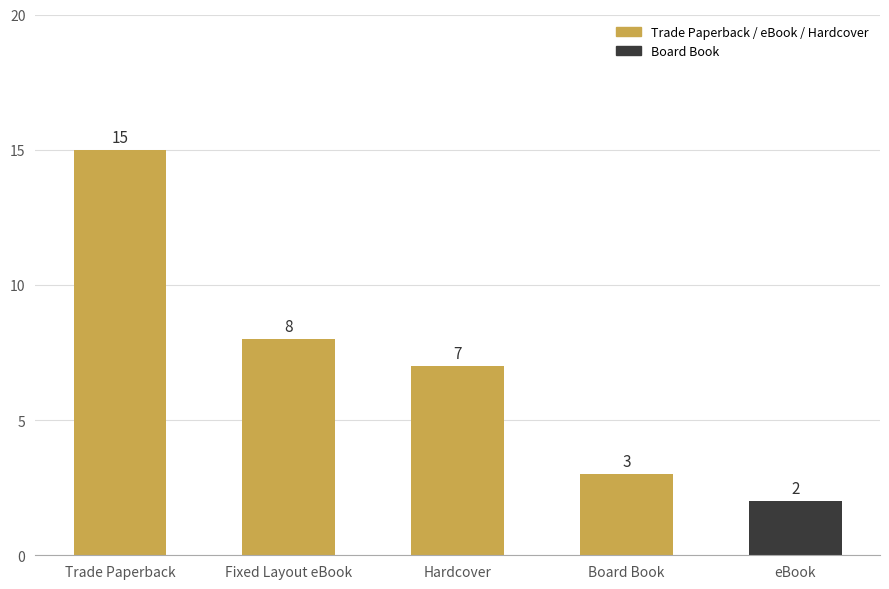

What is the average value?

7